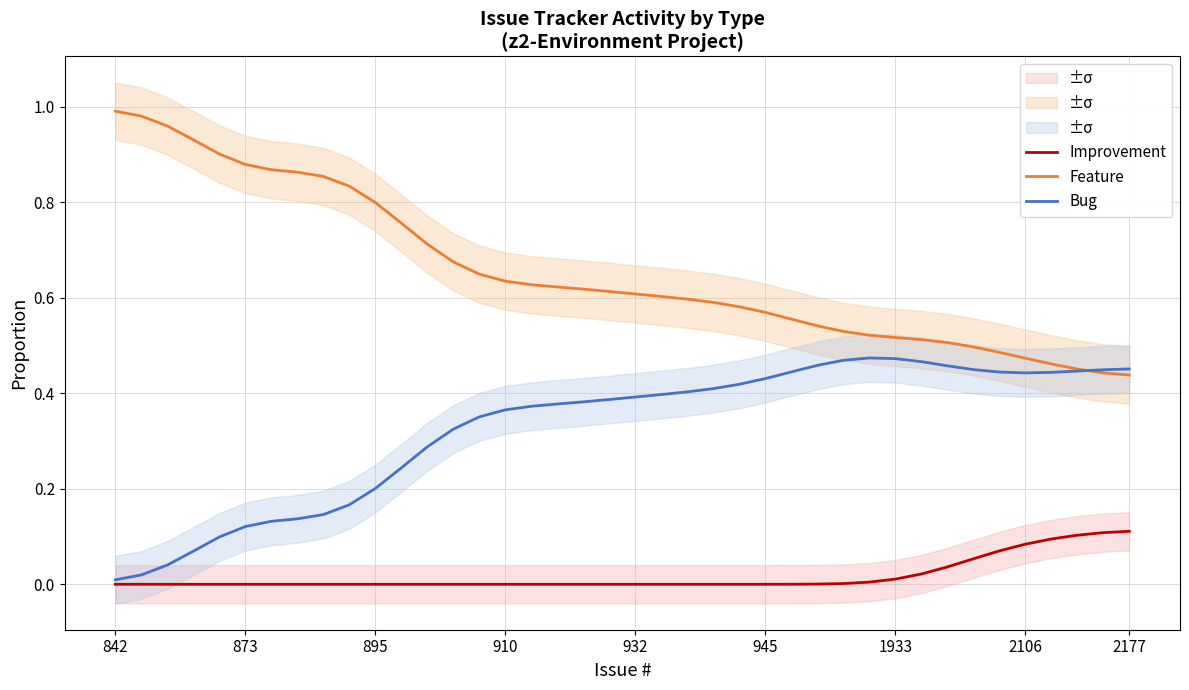

True or false: Improvement and Feature intersect in this chart.

False